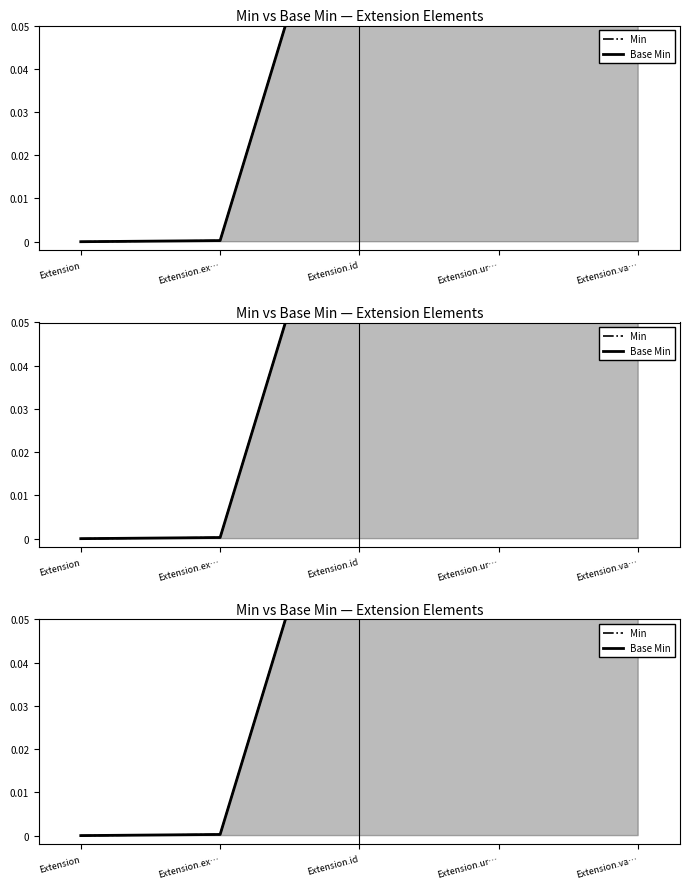

List the labels in order of Base Min value, smallest first.

Extension, Extension.ex…, Extension.id, Extension.va…, Extension.ur…